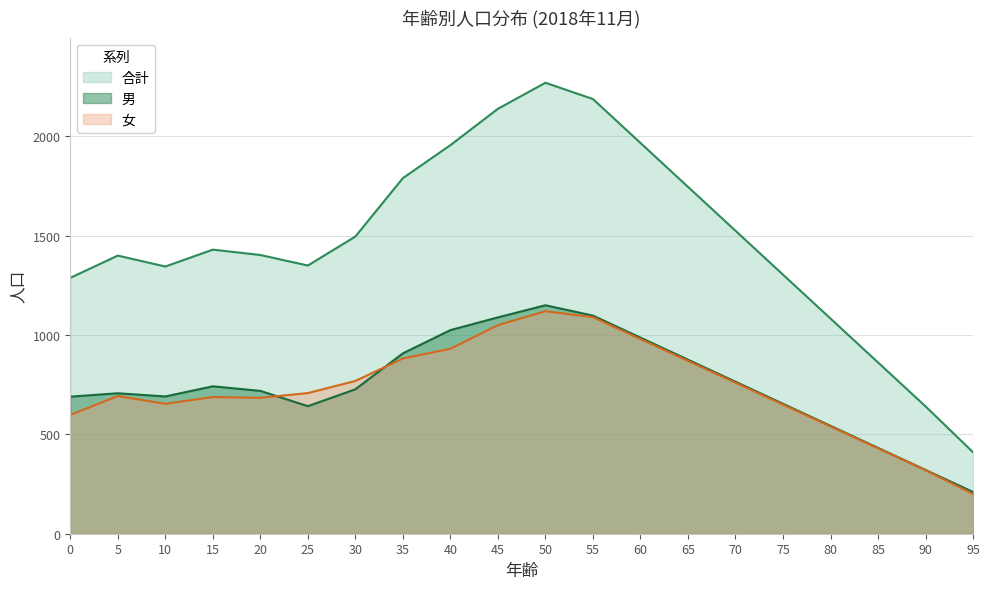

What is the sum of all 合計 values?

29593